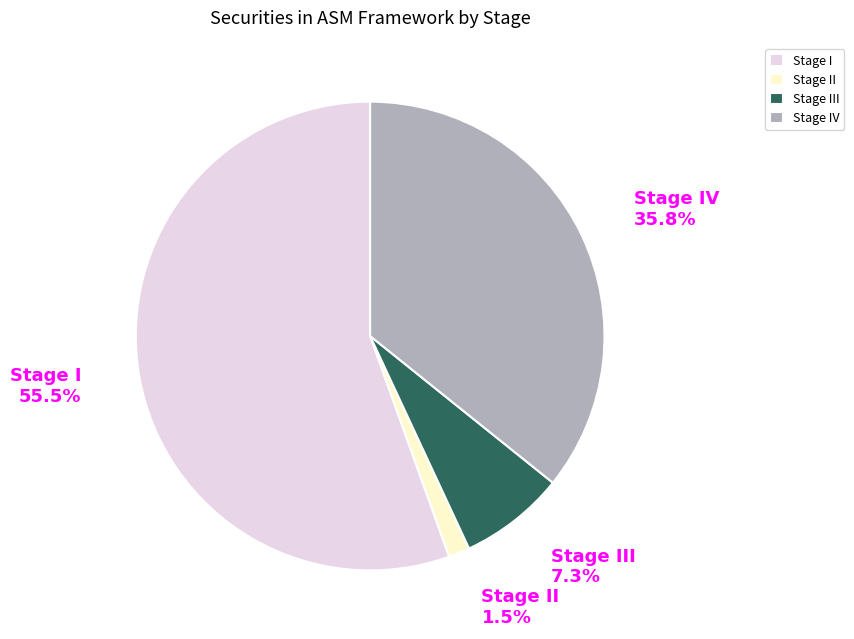

Between Stage I and Stage IV, which is larger?

Stage I